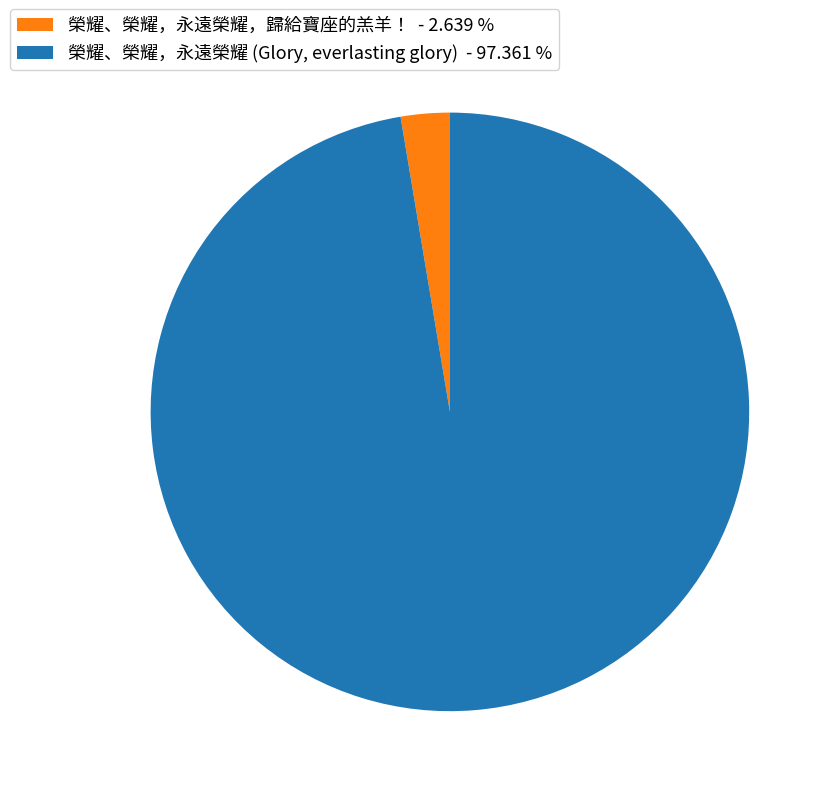

Approximately how many times larger is the value at 榮耀、榮耀，永遠榮耀 (Glory, everlasting glory) - 97.361 % compared to 榮耀、榮耀，永遠榮耀，歸給寶座的羔羊！ - 2.639 %?

36.9